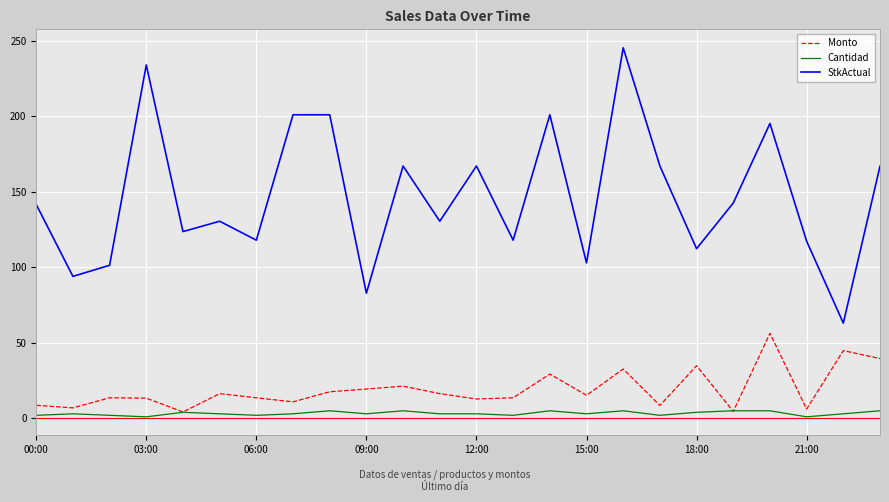

Which series has the largest total across all categories?

StkActual